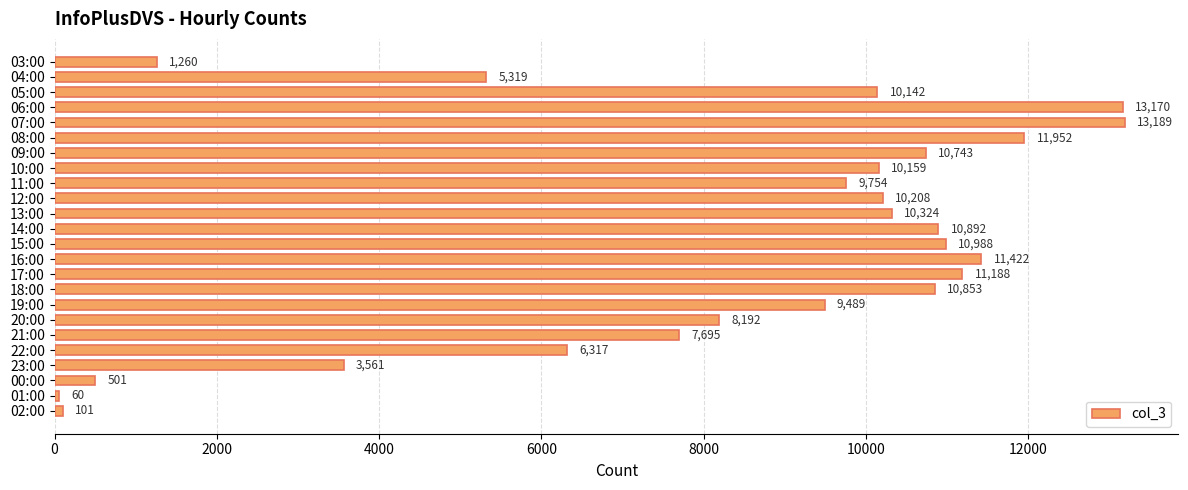

Between 09:00 and 10:00, which is larger?

09:00